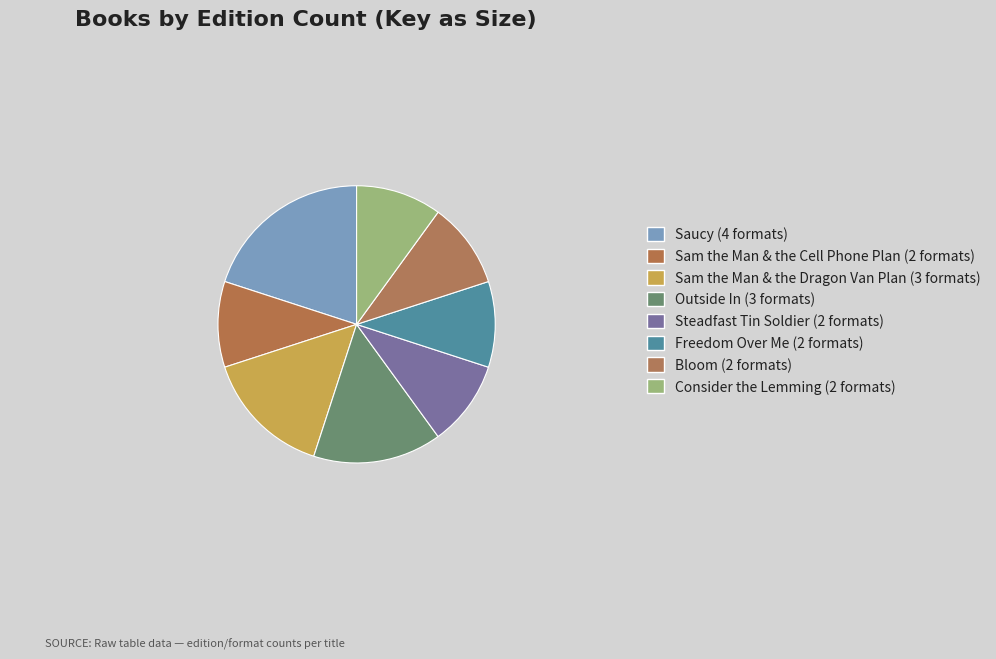

Does Consider the Lemming account for over 50% of the chart?

No